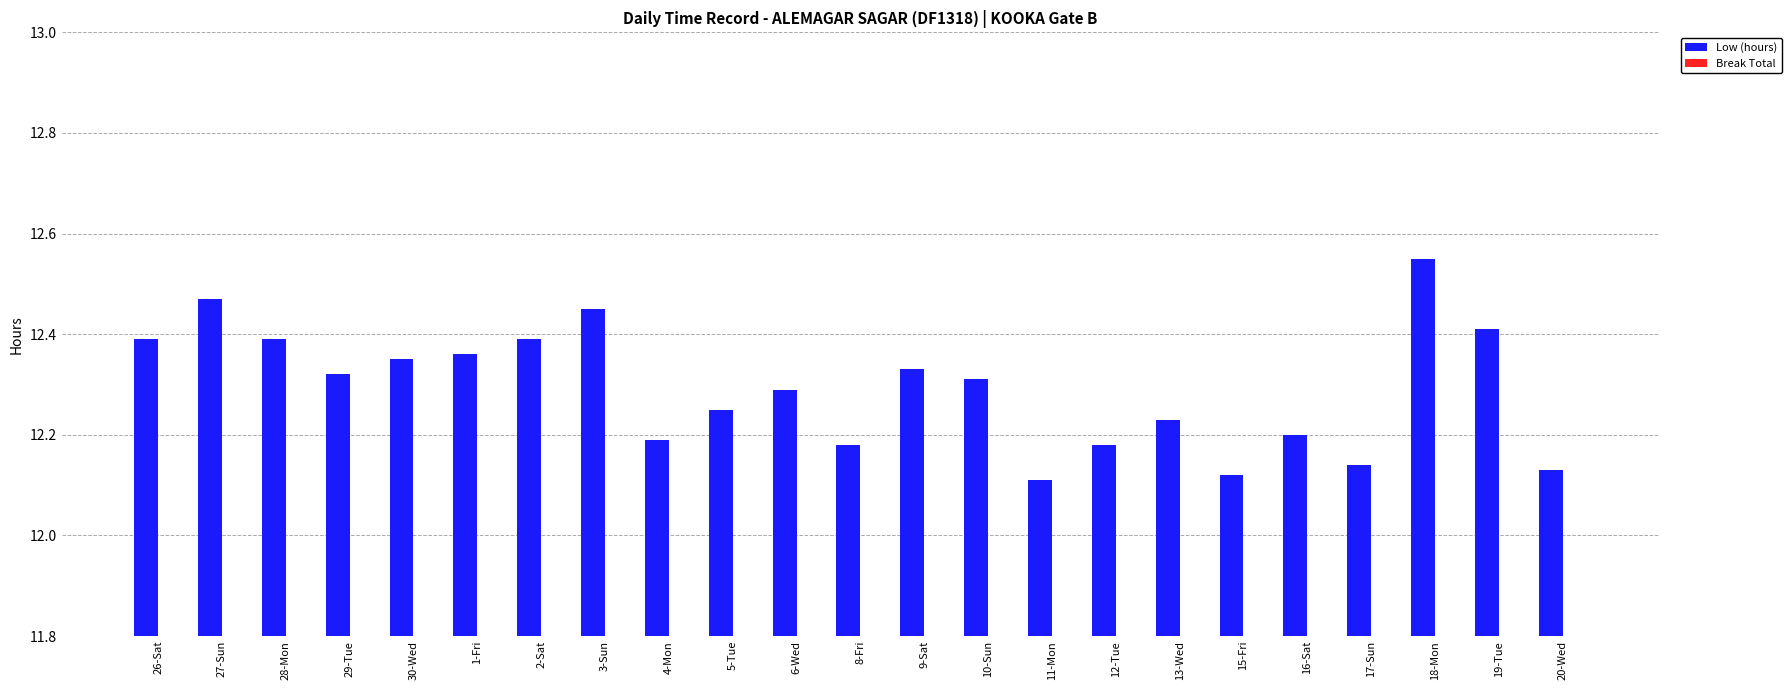

What is the difference between the maximum and second lowest values?

0.4